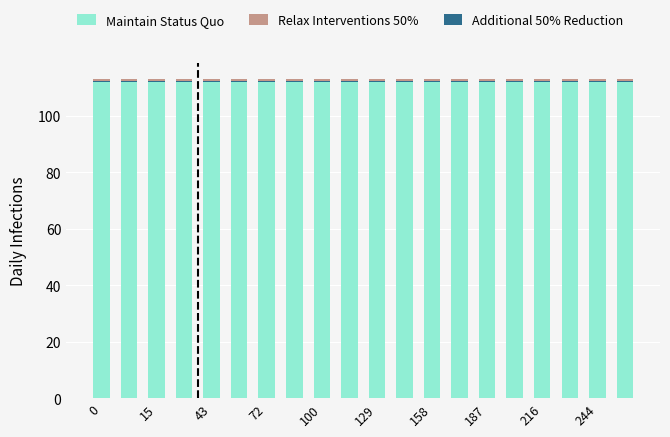

Reading left to right, list all the values displayed in this chart.

Maintain Status Quo: 112.5	112.5	112.5	112.5	112.5	112.5	112.5	112.5	112.5	112.5	112.5	112.5	112.5	112.5	112.5	112.5	112.5	112.5	112.5	112.5
Relax Interventions 50%: 0.5	0.5	0.5	0.5	0.5	0.5	0.5	0.5	0.5	0.5	0.5	0.5	0.5	0.5	0.5	0.5	0.5	0.5	0.5	0.5
Additional 50% Reduction: 0.5	0.5	0.5	0.5	0.5	0.5	0.5	0.5	0.5	0.5	0.5	0.5	0.5	0.5	0.5	0.5	0.5	0.5	0.5	0.5